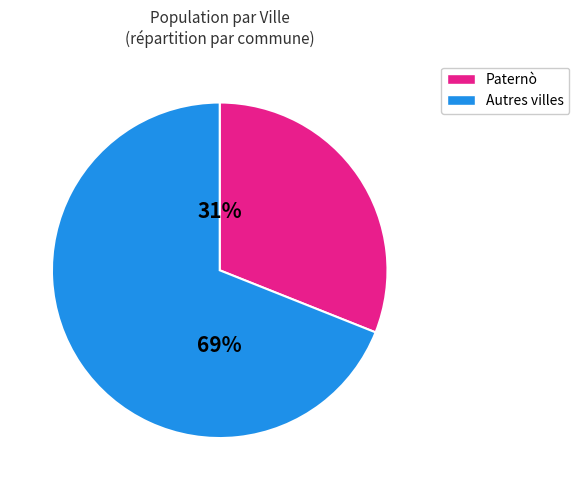

To the nearest percent, what is the difference between the largest and smallest slice percentages?

38%